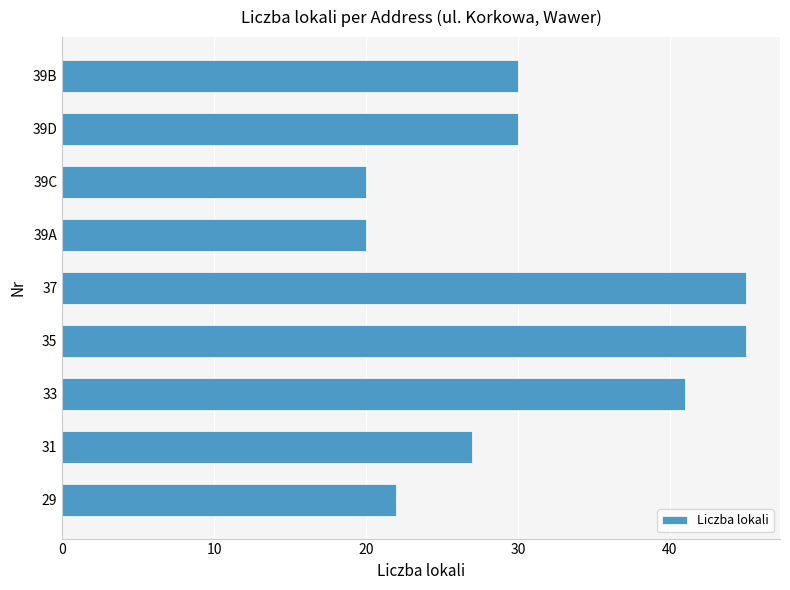

The value at 39D is 30. True or false?

True